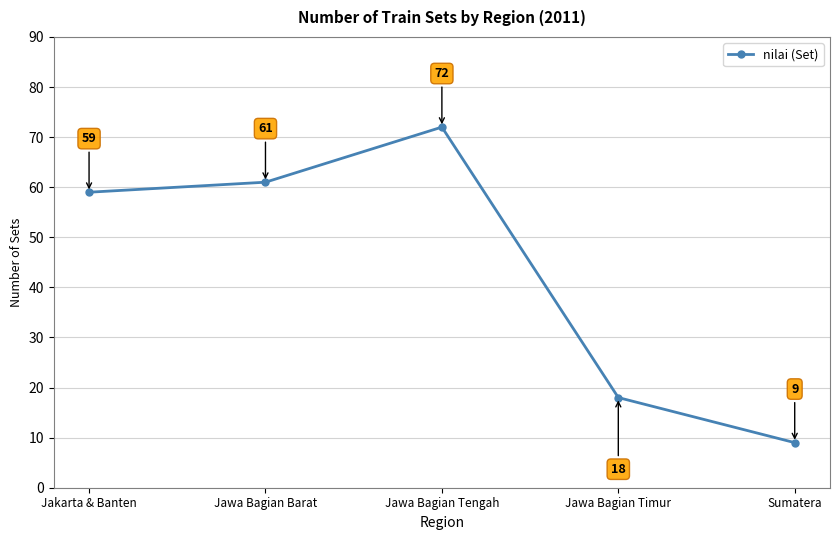

True or false: there are more than 2 points higher than both neighbors.

False